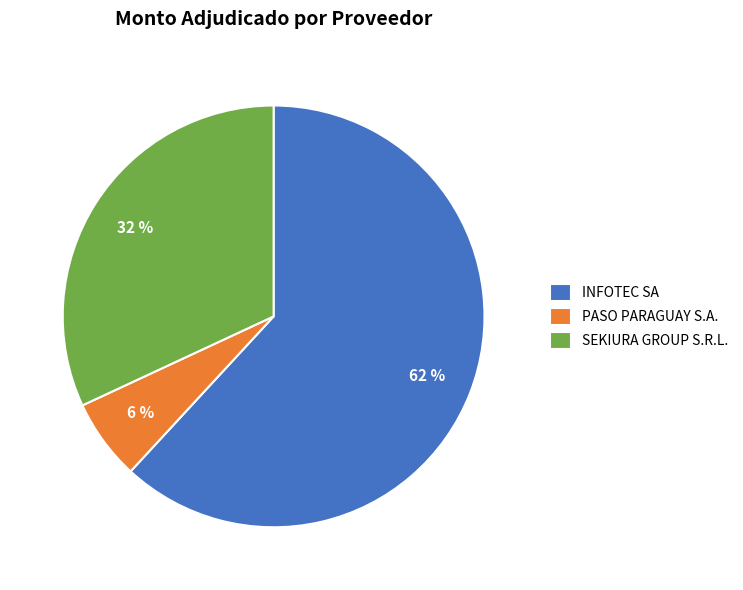

To the nearest percent, what is the combined percentage of SEKIURA GROUP S.R.L. and INFOTEC SA?

94%